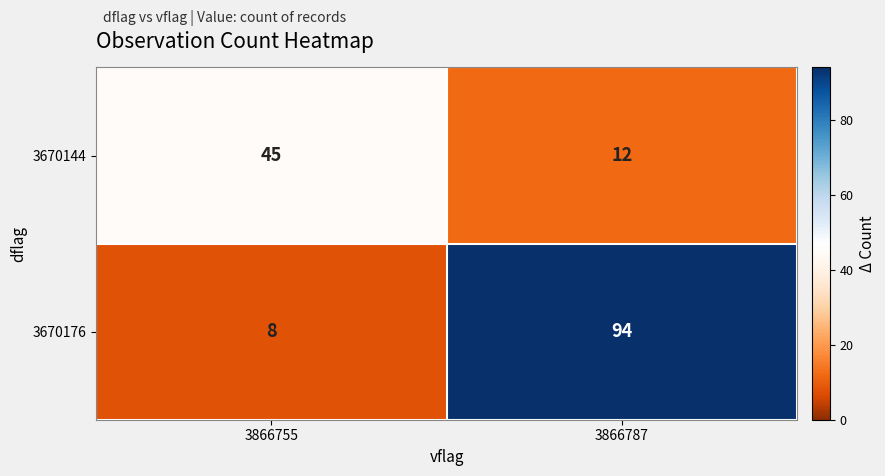

At 3866787, list the series in order from smallest to largest.

3670144, 3670176